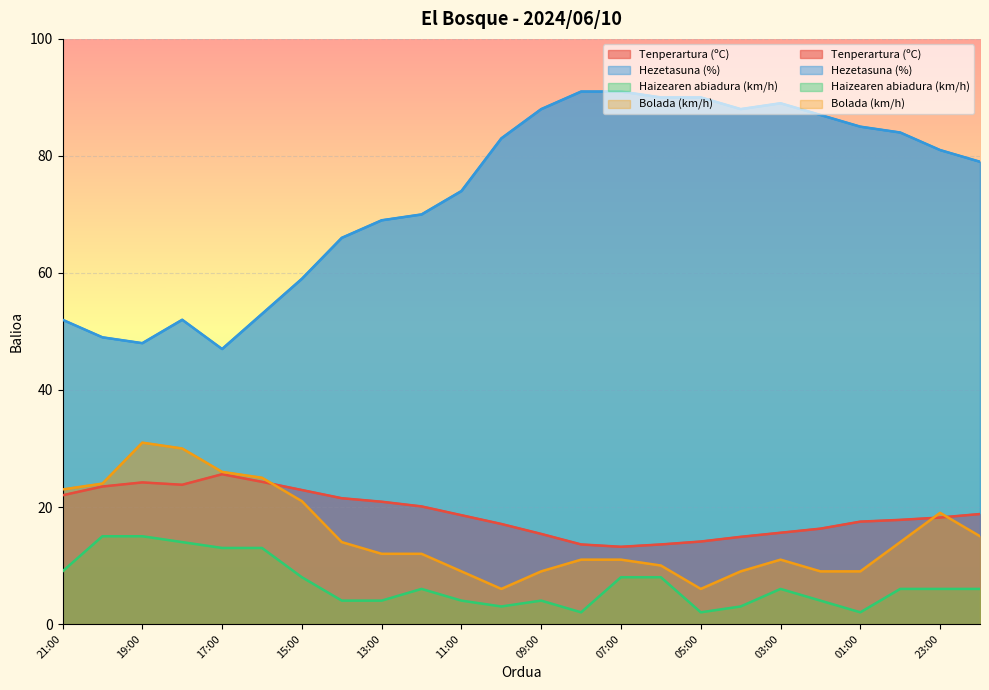

True or false: Bolada (km/h) has a value of 14.0 at 00:00.

True